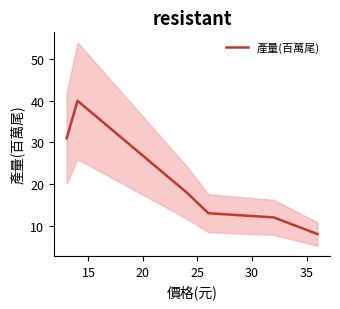

Rank the categories by value from highest to lowest.

15, 10, 20, 25, 30, 35